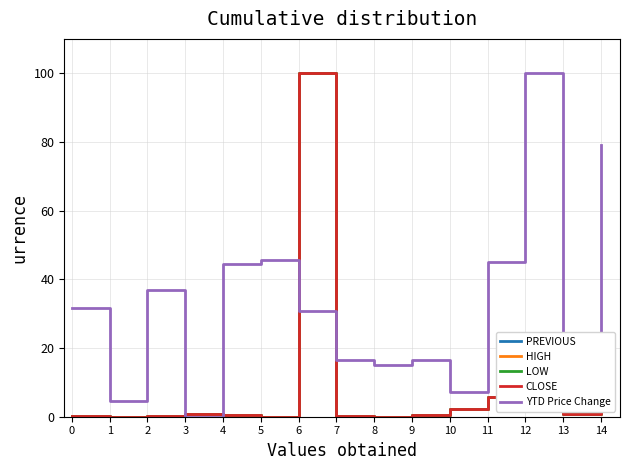

The YTD Price Change series shows 160.0 at 12. True or false?

False